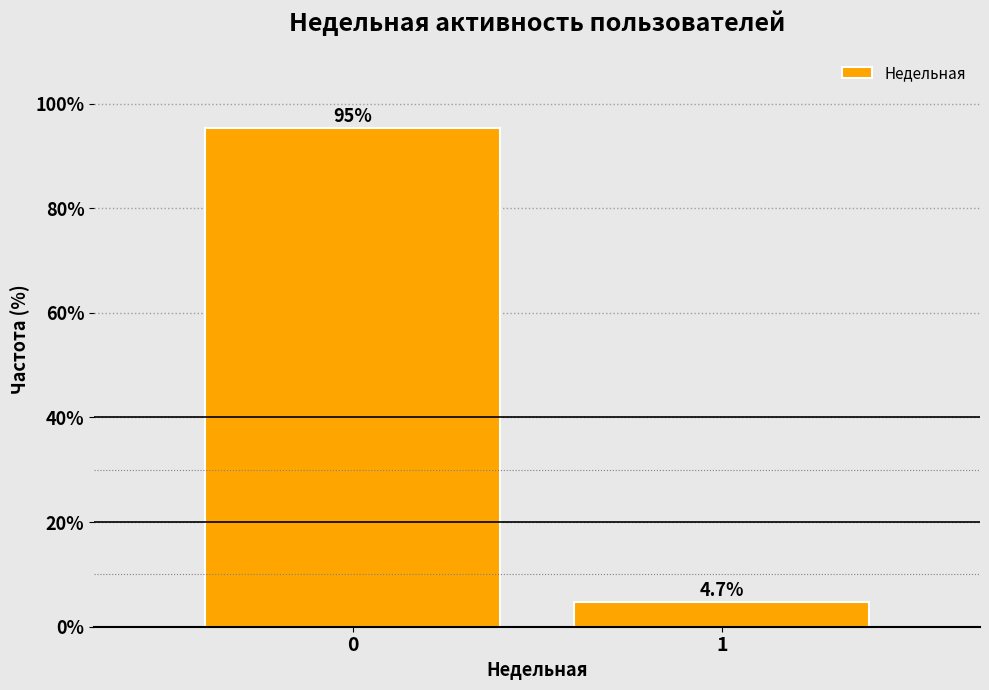

Reading right to left, extract all data points from this chart.

1=4.7	0=95.3